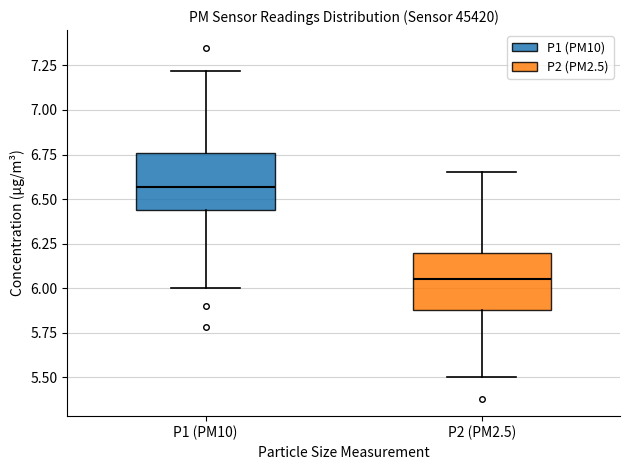

Reading left to right, read every box against the y-axis: the position of its median line, the range the box covers, and the ends of its whiskers. The values are not printed on the chart, so give them approximately, as read against the axis.

P1 (PM10): median 6.55, box 6.45 to 6.75, whiskers 6.00 to 7.20
P2 (PM2.5): median 6.05, box 5.90 to 6.20, whiskers 5.50 to 6.65